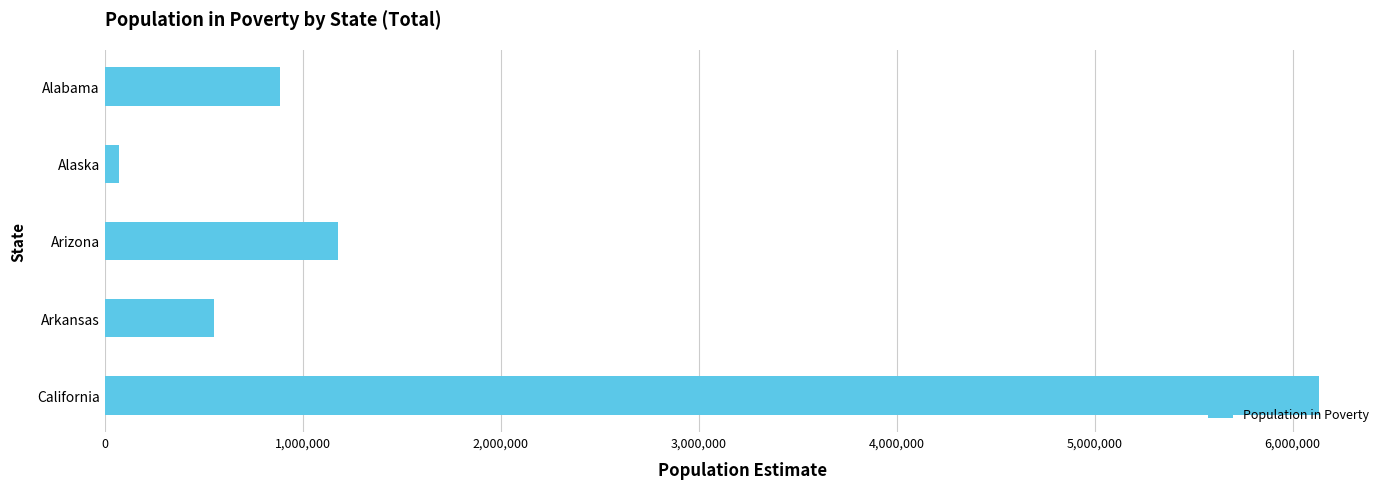

Count the number of data series in this chart.

1